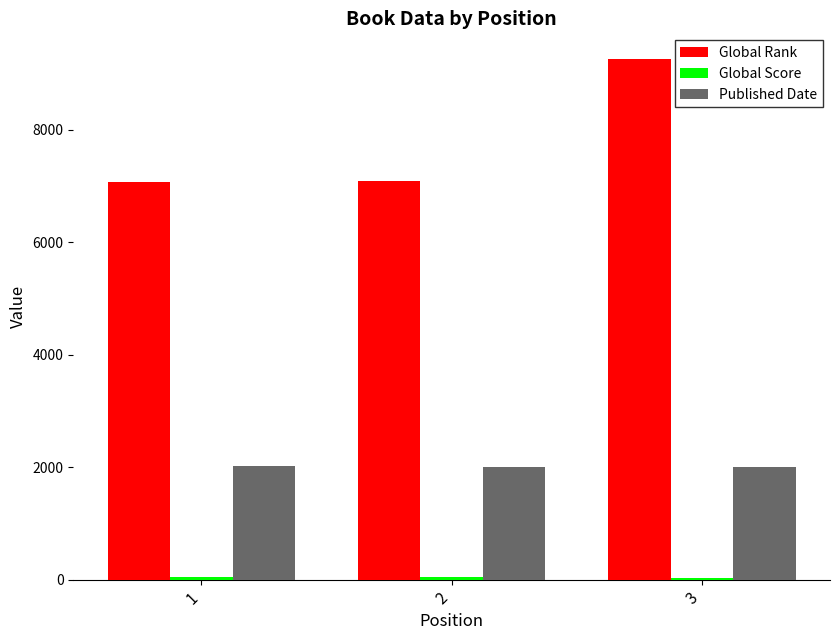

Is the value of Published Date at 1 greater than the value of Global Rank at 2?

No